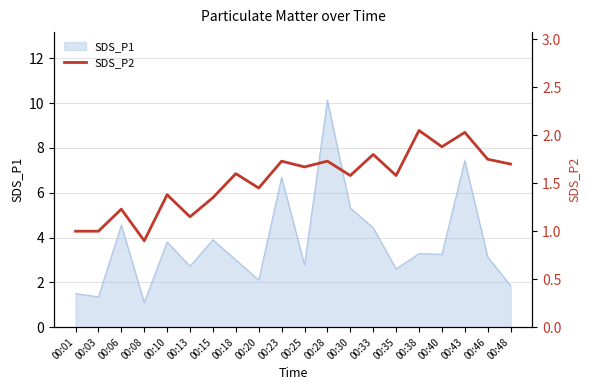

How many values are below 1?

1